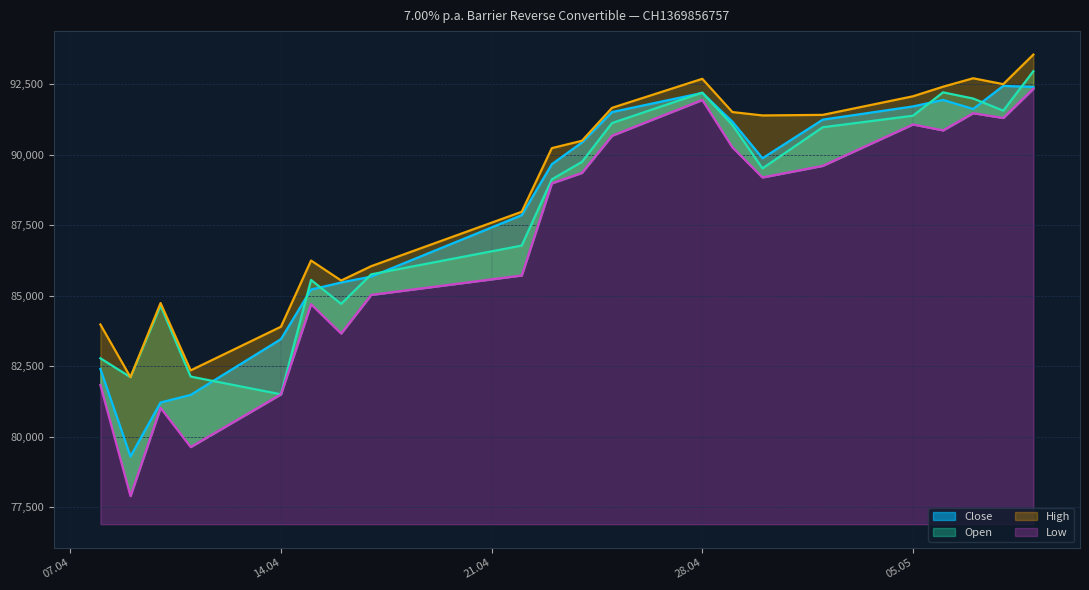

Where do Open and Close first cross each other?

11.04.2025 and 14.04.2025